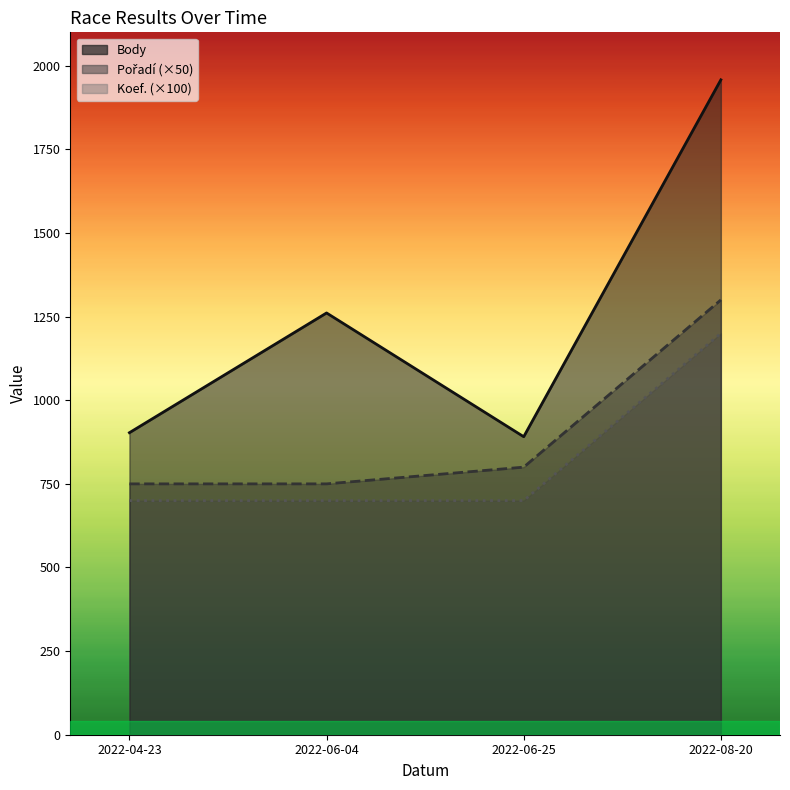

What is the difference between the highest and lowest values at 2022-06-04?

561